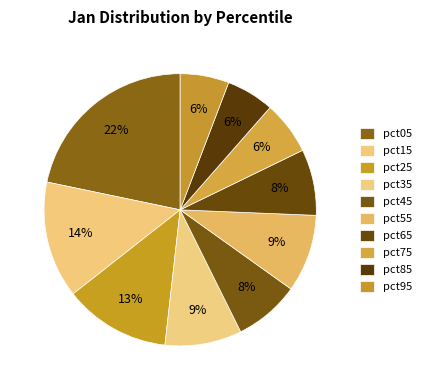

To the nearest percent, what percentage of the pie is pct55?

9%